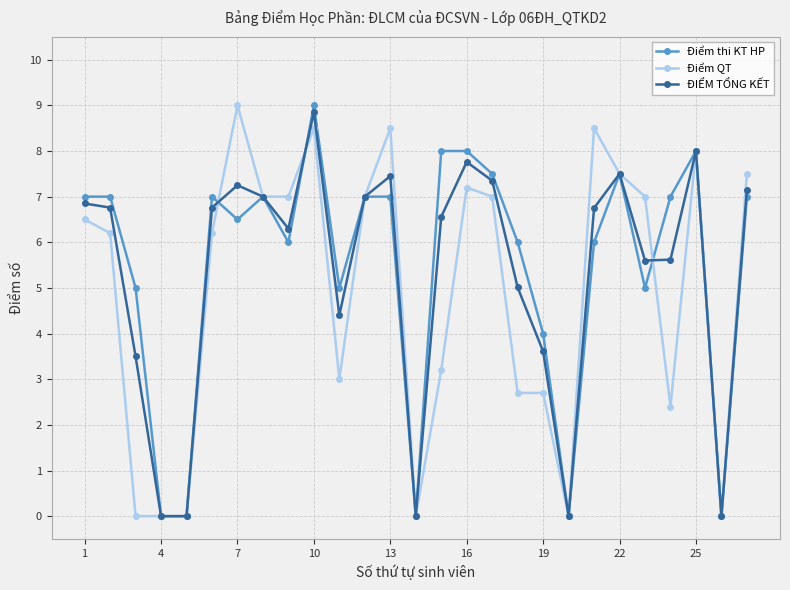

At how many categories does at least one series exceed 1?

22